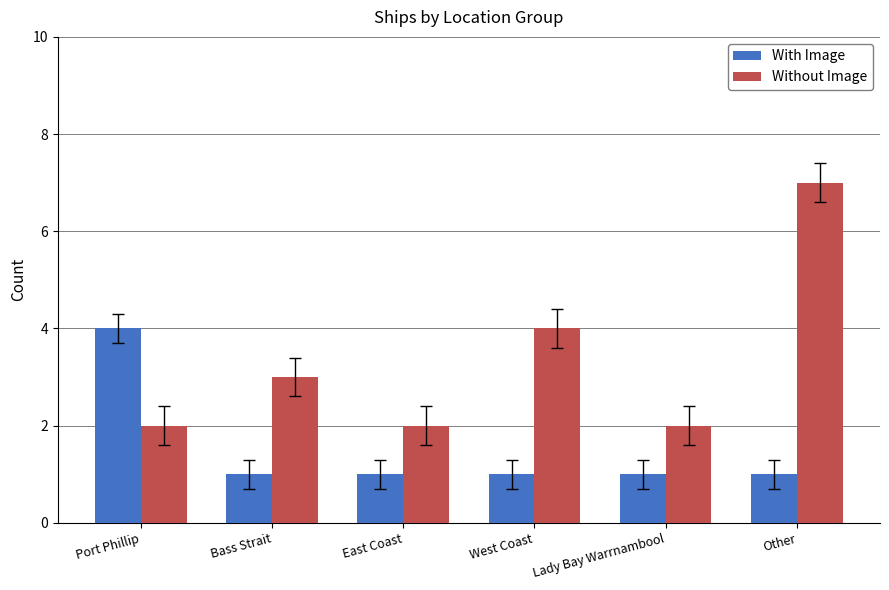

What is the total value across all series at Other?

8